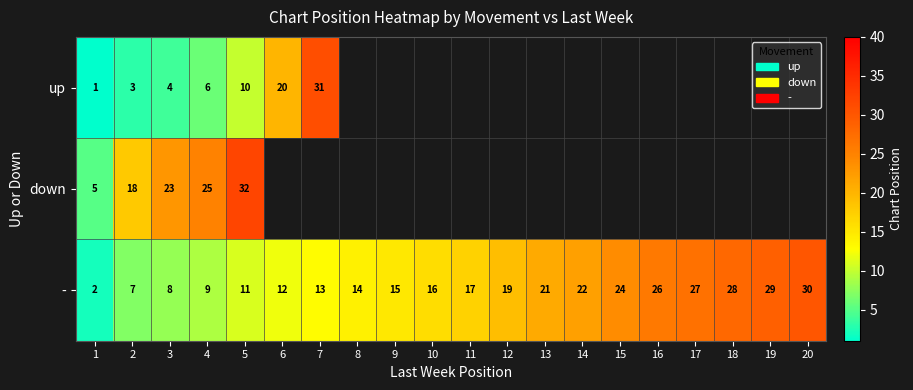

What is the minimum value shown in the chart?

1.0